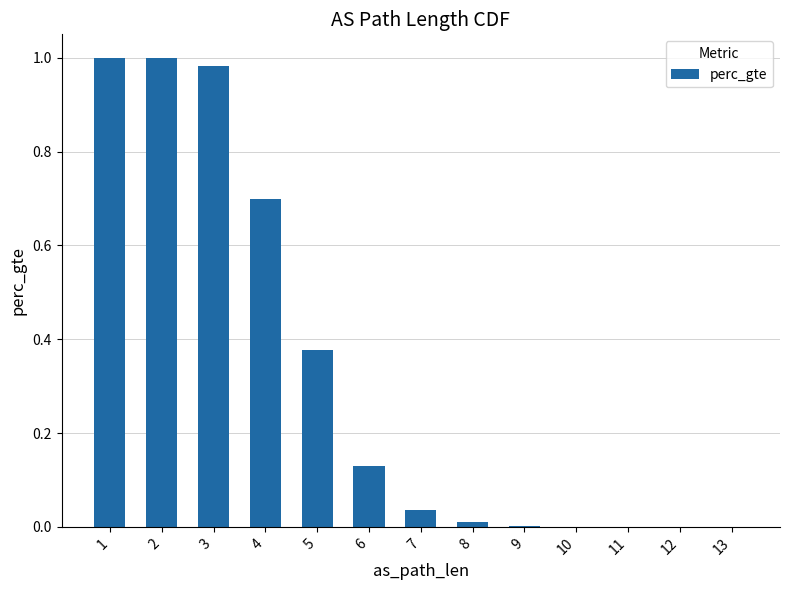

Count the number of categories in the chart.

13